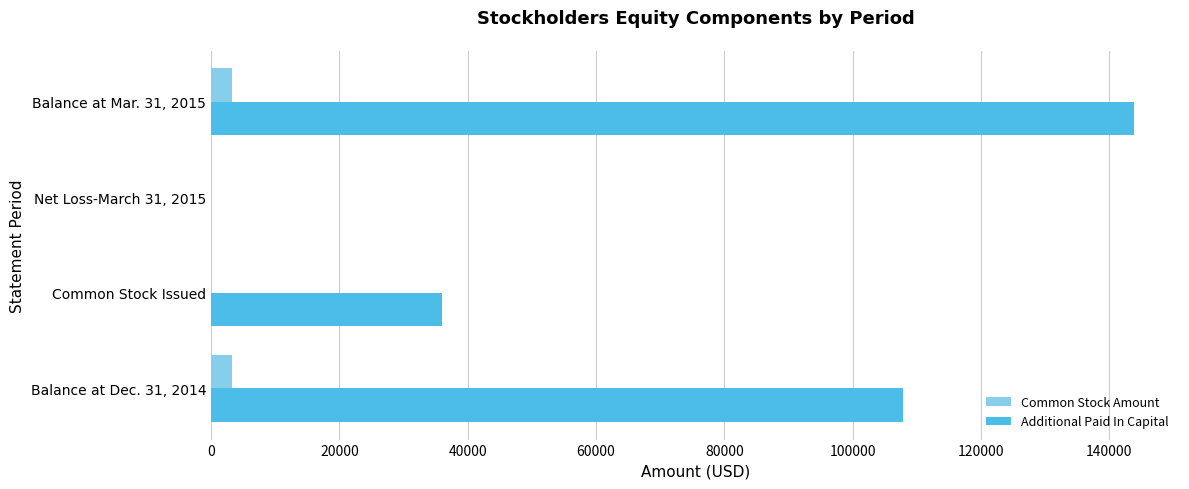

How many values in Additional Paid In Capital are above zero?

3